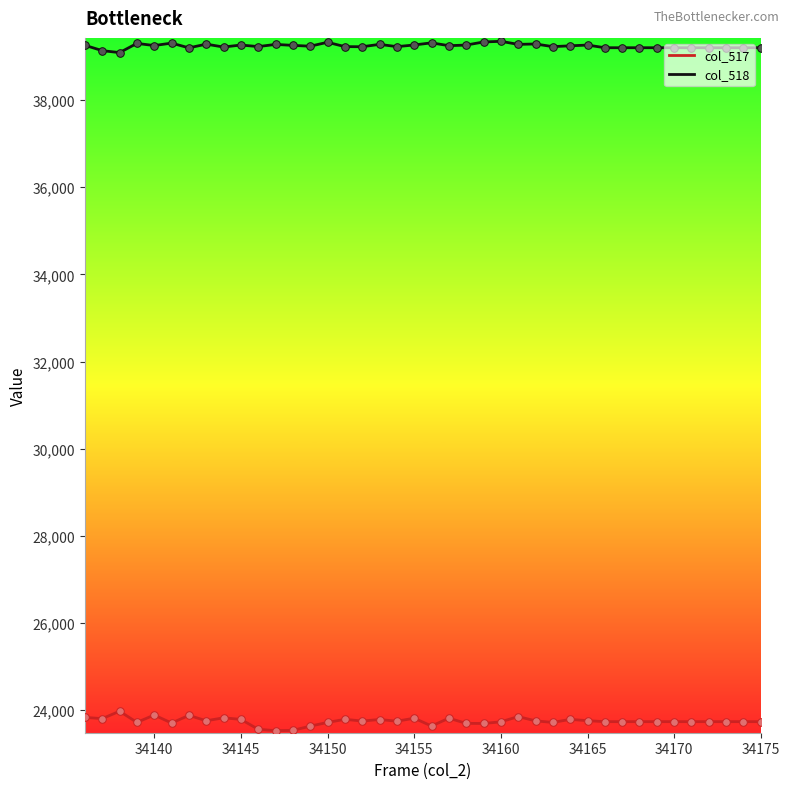

What is the minimum value for col_518?

39088